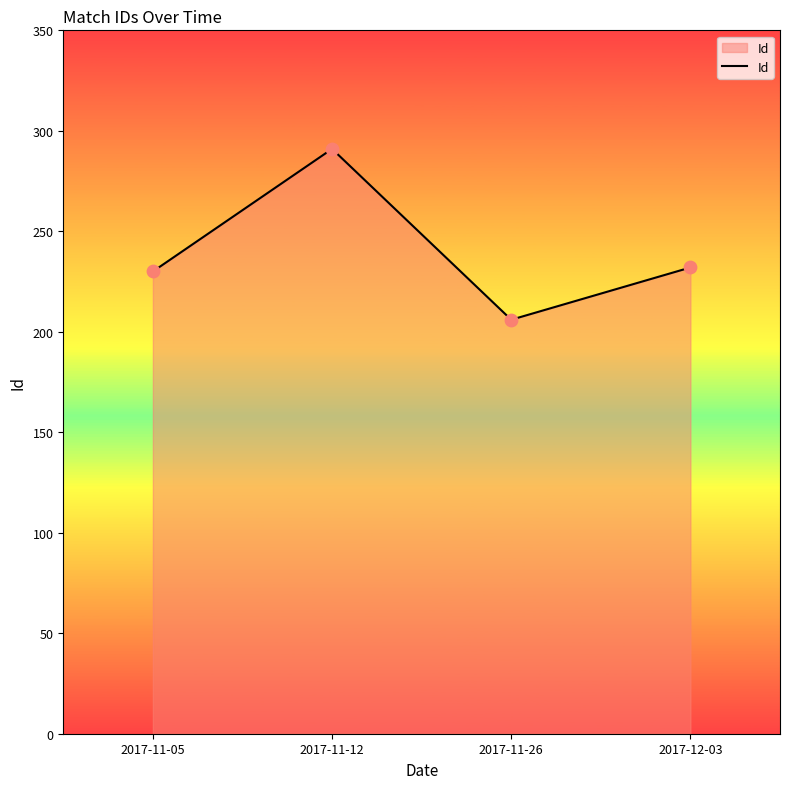

What is the ratio of the value at 2017-11-05 to the value at 2017-12-03?

1.0